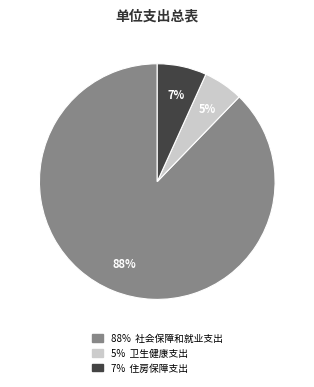

Is there any slice that represents more than half of the pie?

Yes